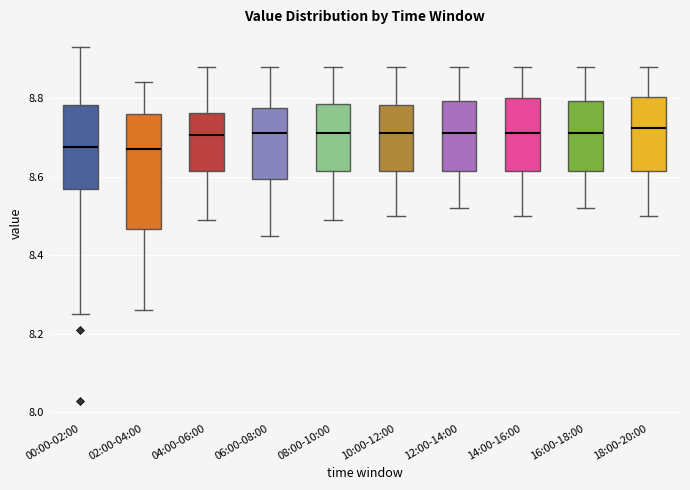

Where does the lower whisker of the box for 10:00-12:00 end on the y-axis? The values are not printed on the chart, so give them approximately, as read against the axis.

8.50